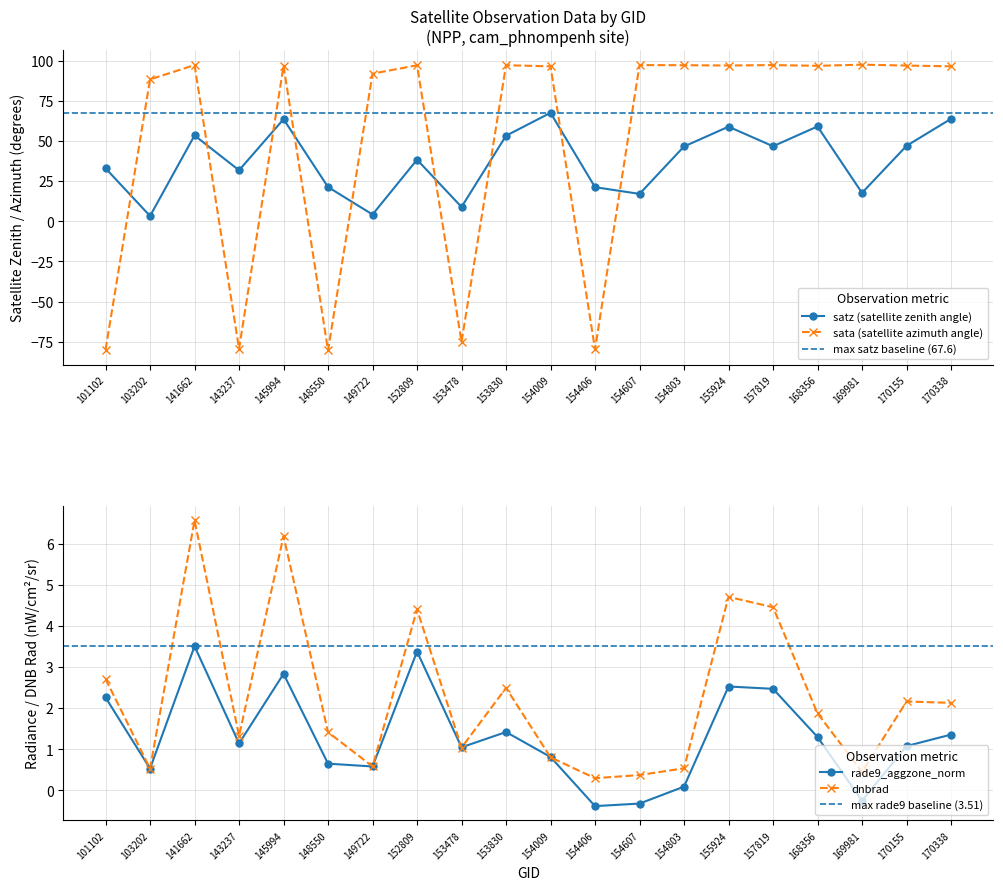

What are all the series names shown in the legend?

dnbrad, sata, satz, rade9_aggzone_norm